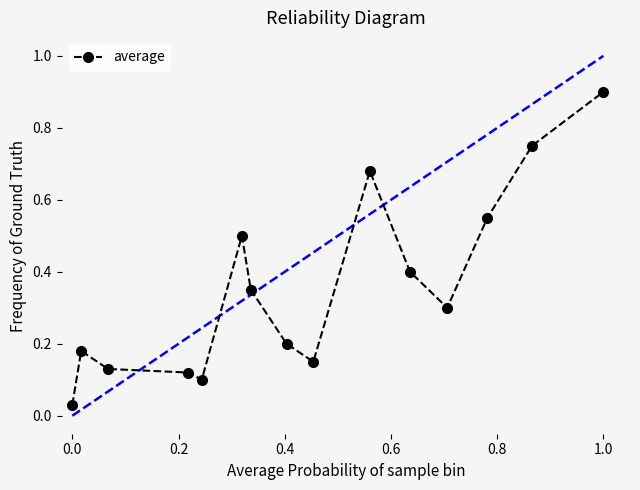

True or false: there are more than 1 points higher than both neighbors.

True